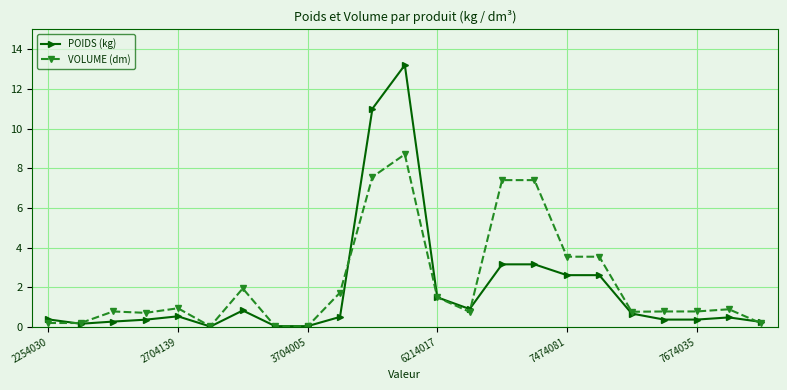

What is the sum of all POIDS (kg) values?

43.4